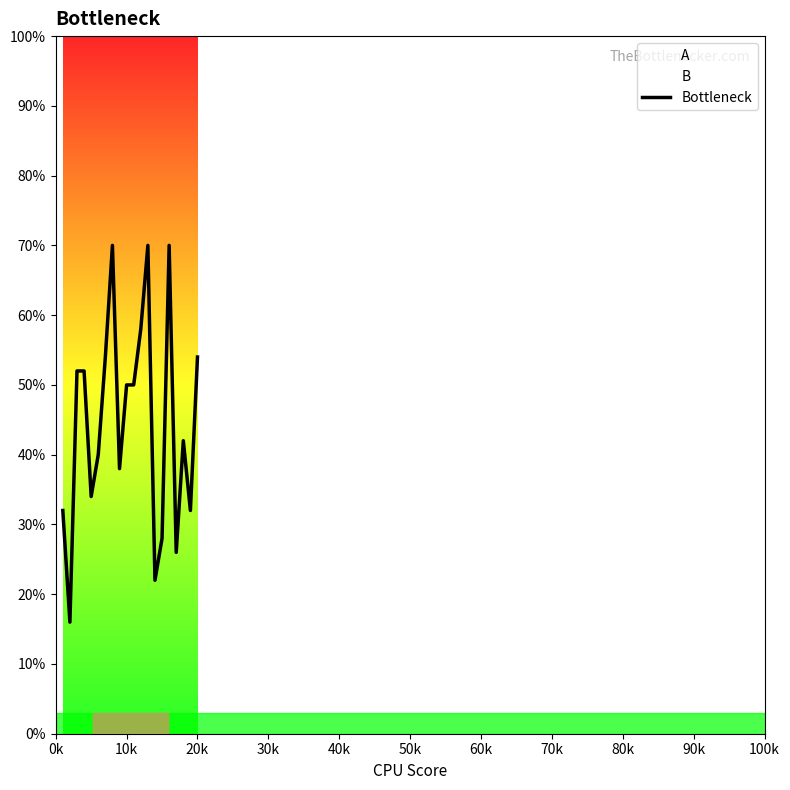

Is this an area chart (filled region under the line)?

No